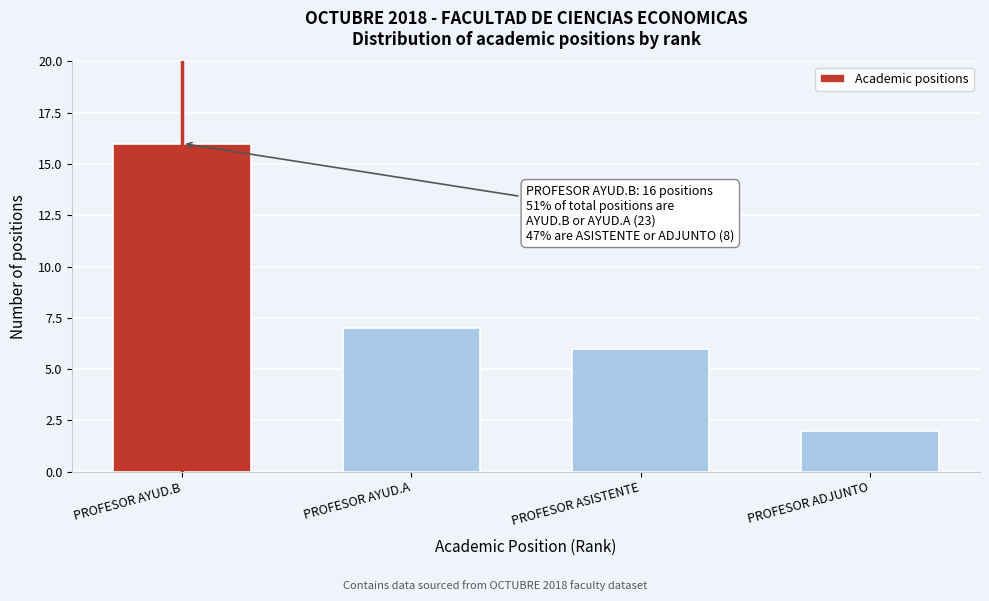

Reading left to right, extract all data points from this chart.

PROFESOR AYUD.B=16	PROFESOR AYUD.A=7	PROFESOR ASISTENTE=6	PROFESOR ADJUNTO=2